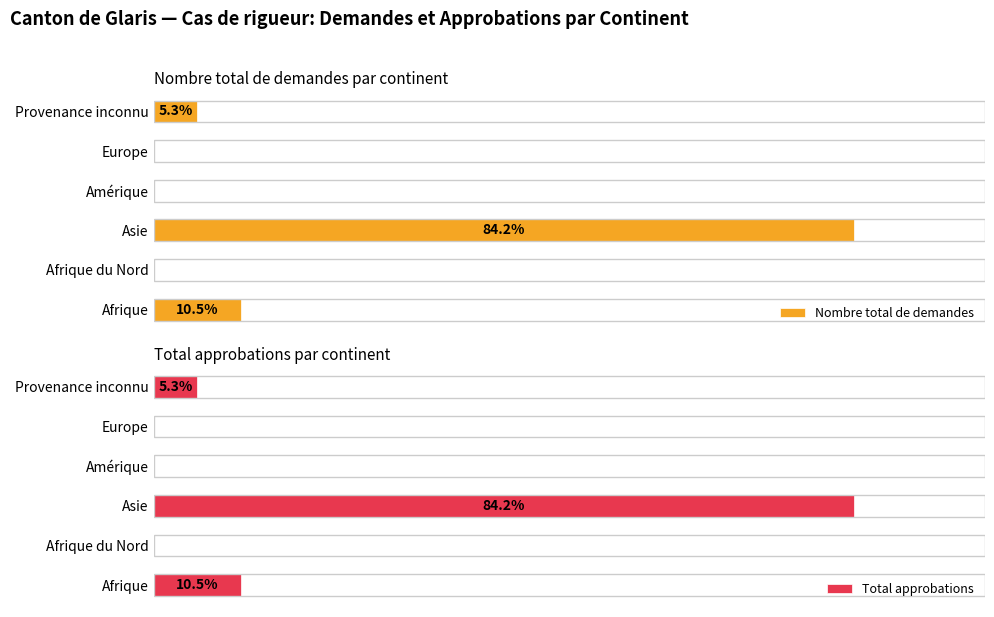

What is the difference between the maximum and minimum values in the Total approbations series?

84.2